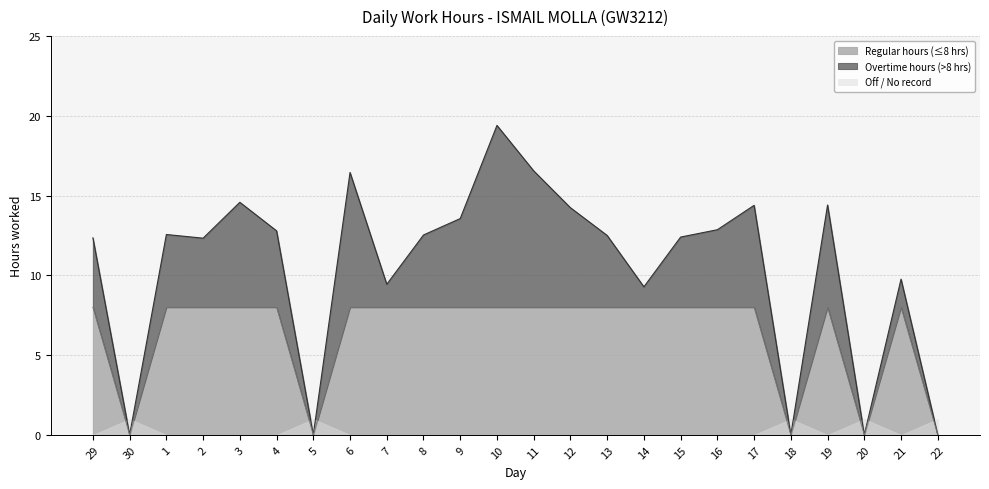

What is the maximum value for Overtime (hrs)?

19.4